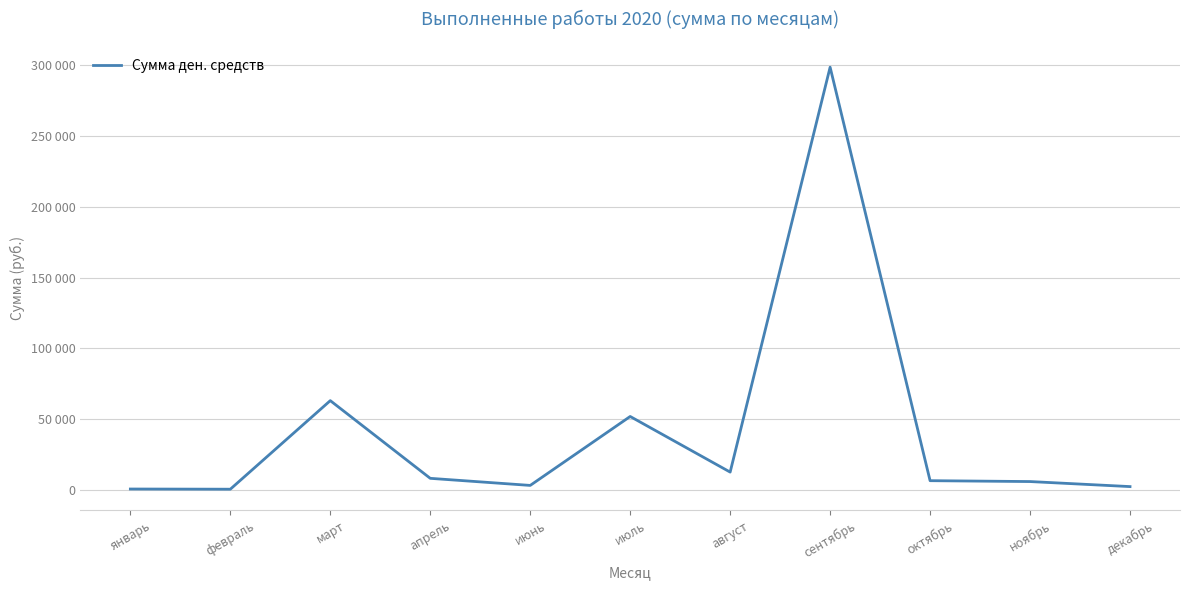

What is the greatest value displayed?

298650.5